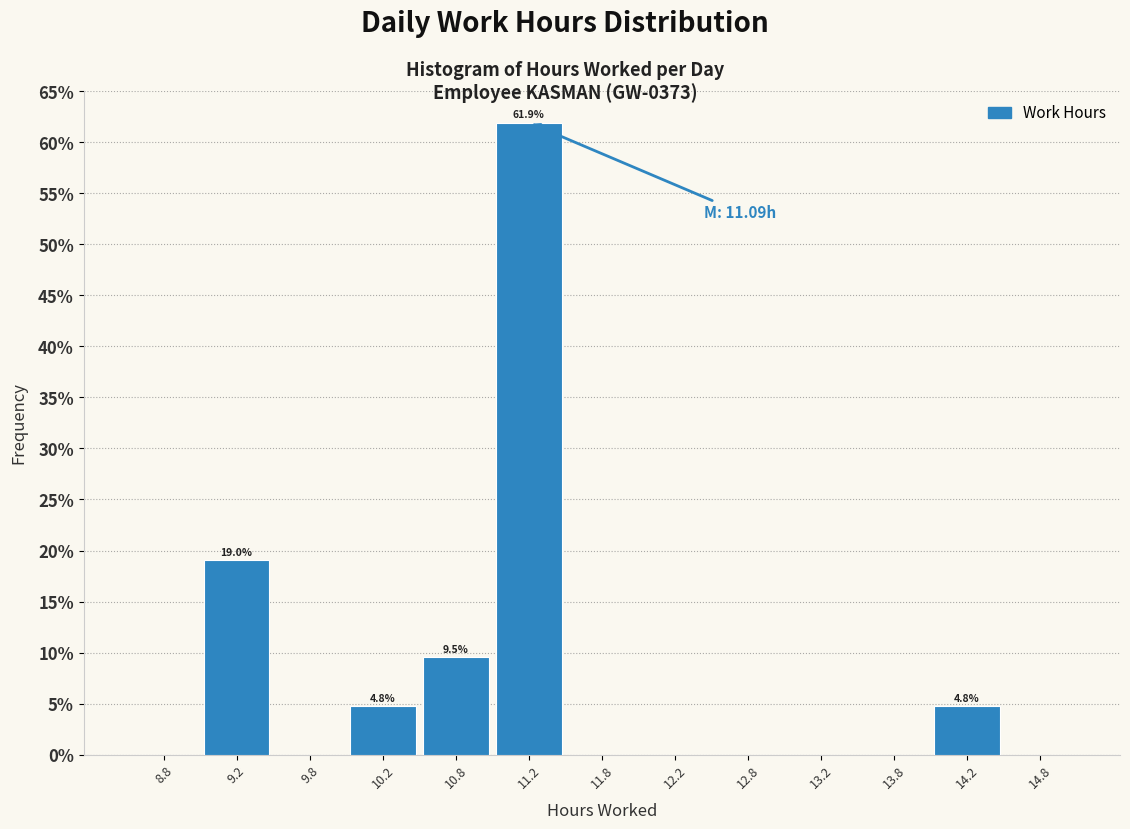

Over which range of the x-axis is the bar tallest?

11.0 to 11.5